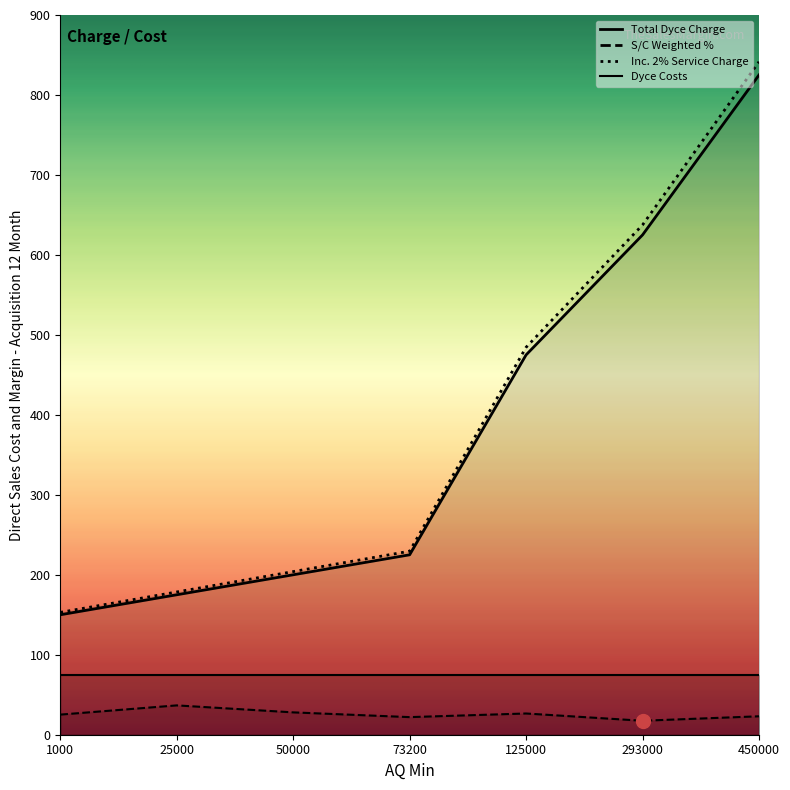

True or false: Exc. Service Charge and S/C Weighted Percentage cross at least once.

False